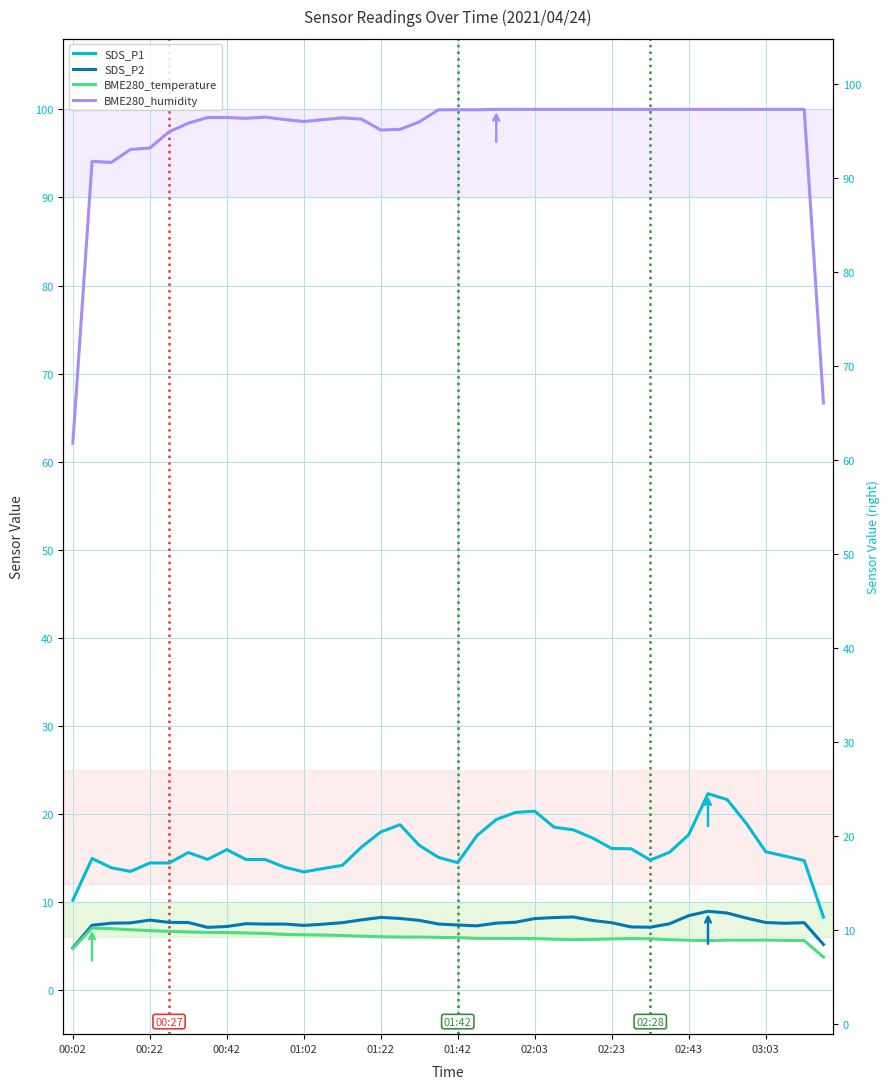

The SDS_P1 series shows 10.1 at 01:42. True or false?

False